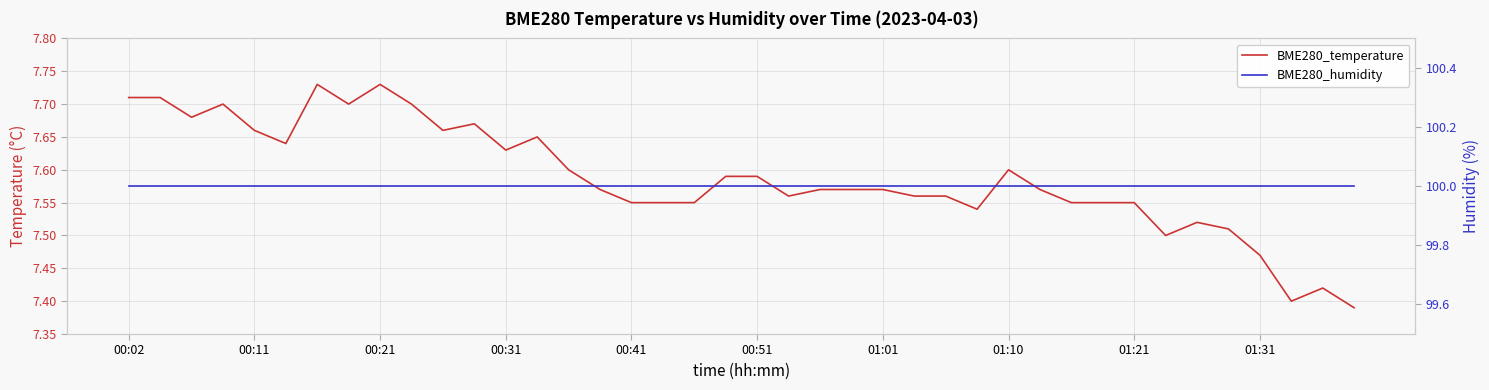

Where is BME280_humidity nearest to the value 100?

00:02